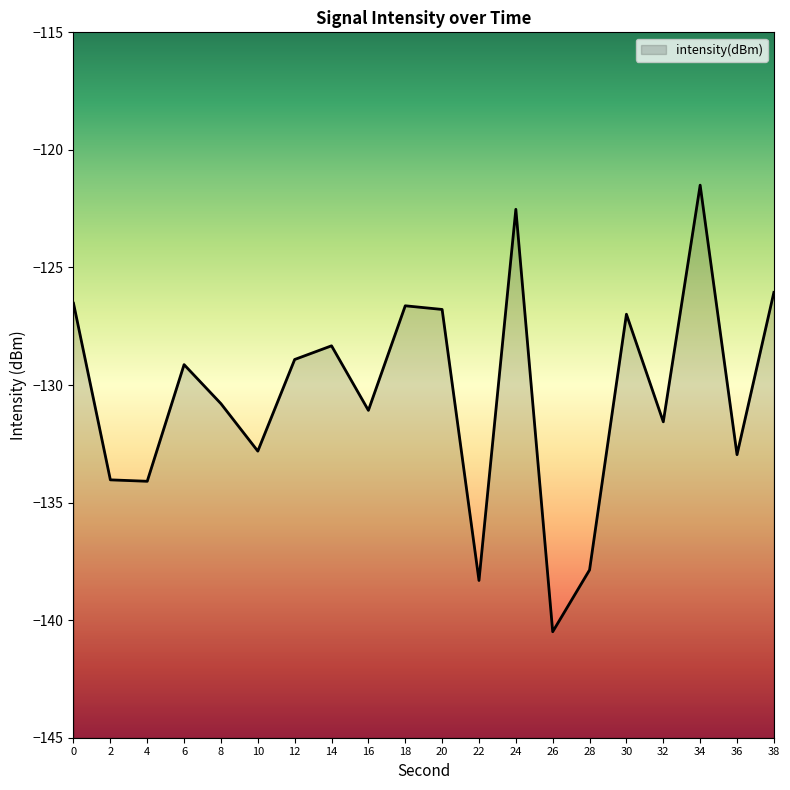

What is the approximate value at 32?

-131.6